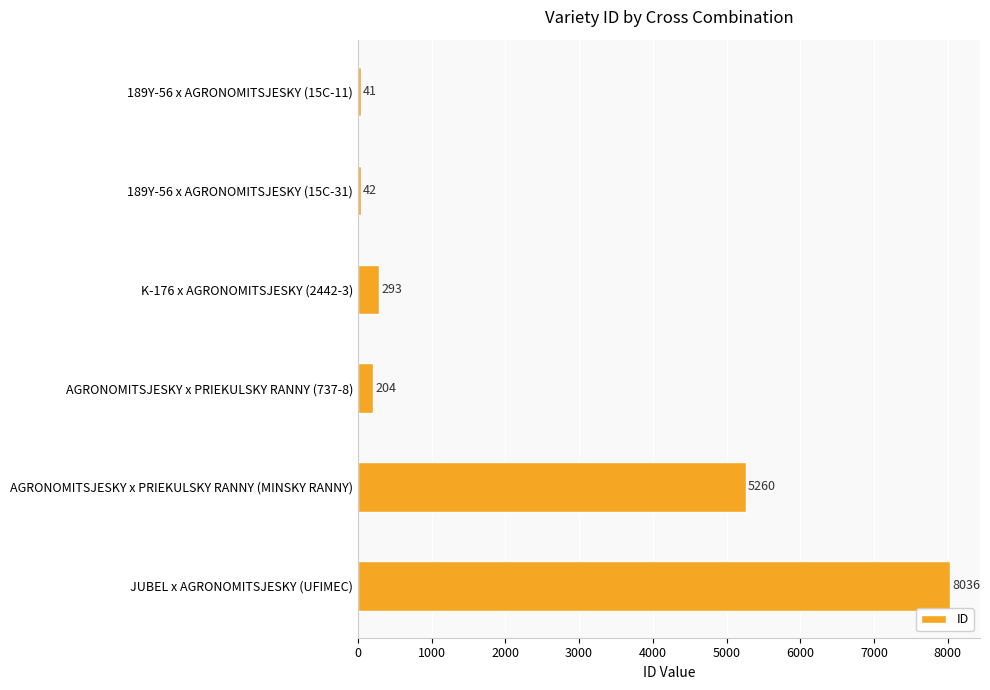

Which has a higher value, 189Y-56 x AGRONOMITSJESKY (15C-11) or AGRONOMITSJESKY x PRIEKULSKY RANNY (MINSKY RANNY)?

AGRONOMITSJESKY x PRIEKULSKY RANNY (MINSKY RANNY)